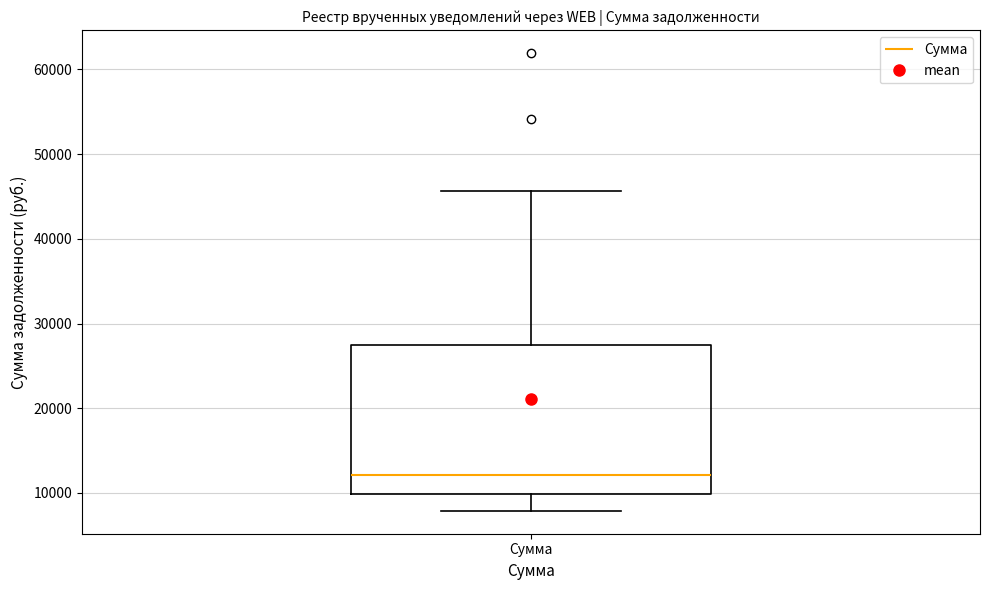

Where does the upper whisker of the box for Сумма end on the y-axis? The values are not printed on the chart, so give them approximately, as read against the axis.

46000